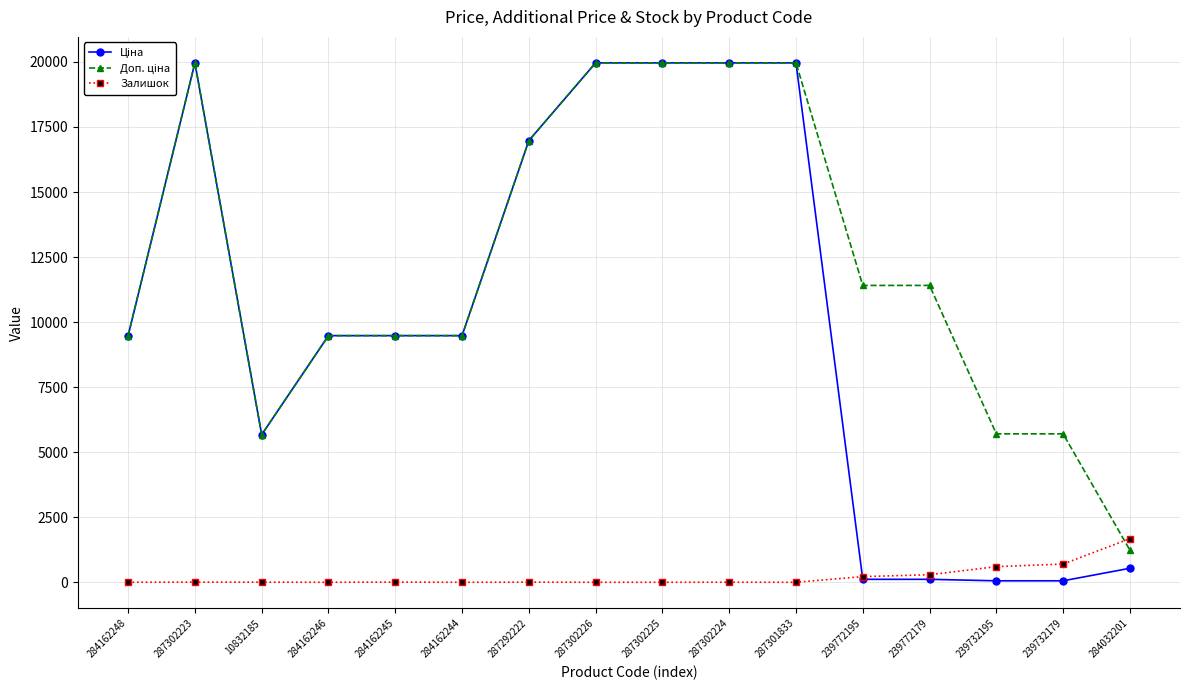

True or false: Залишок has more than 2 interior local peaks.

True